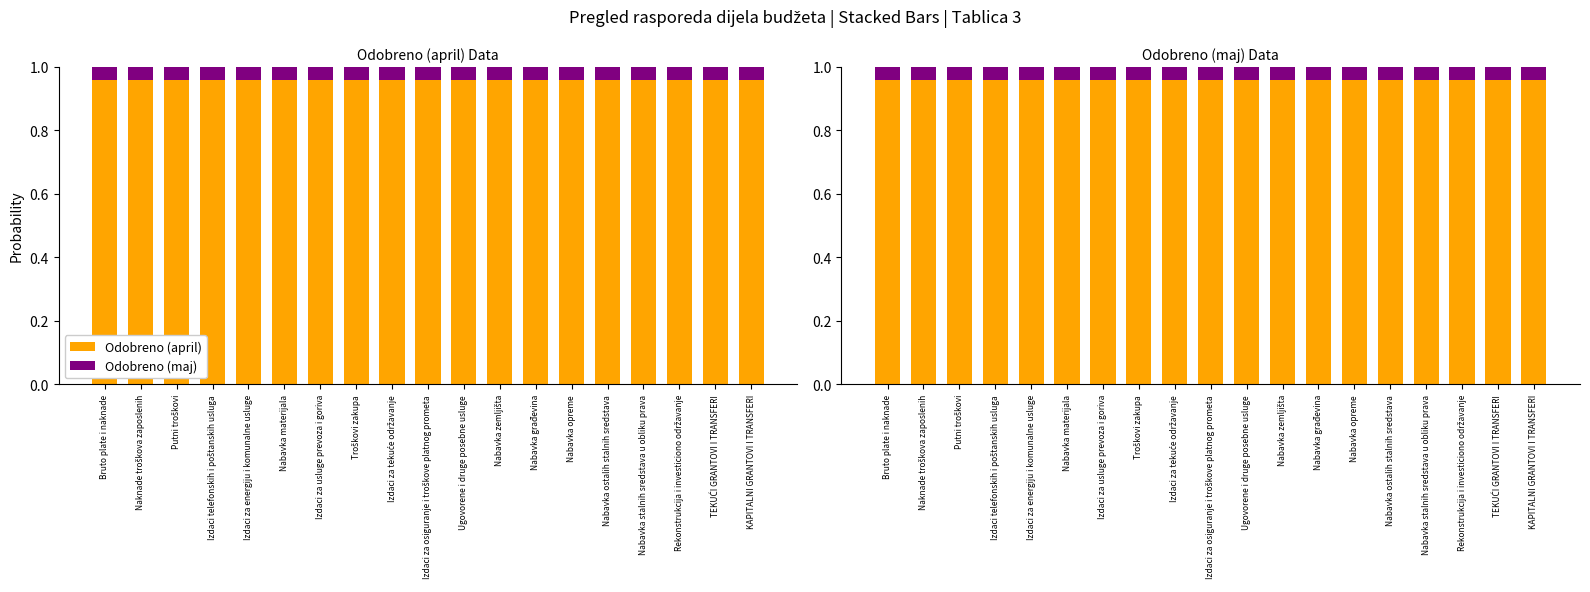

Is the value of Odobreno (april) at Ugovorene i druge posebne usluge greater than the value of Odobreno (maj) at Rekonstrukcija i investiciono održavanje?

Yes